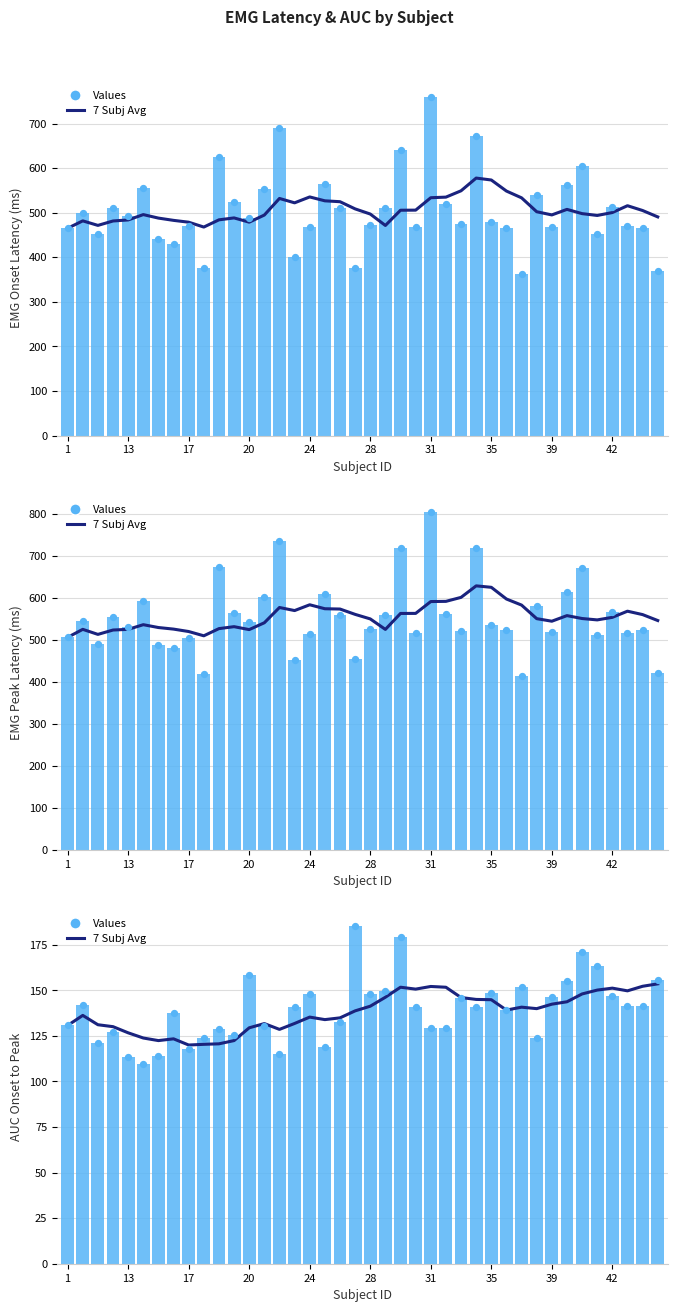

Which series reaches the minimum Y coordinate?

go_AUConset2peak